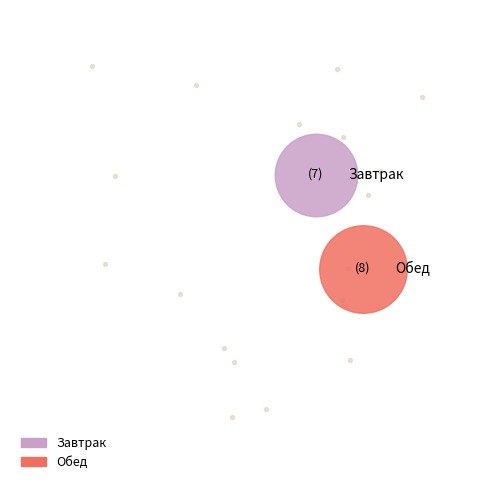

Rank the categories by value from highest to lowest.

Обед, Завтрак